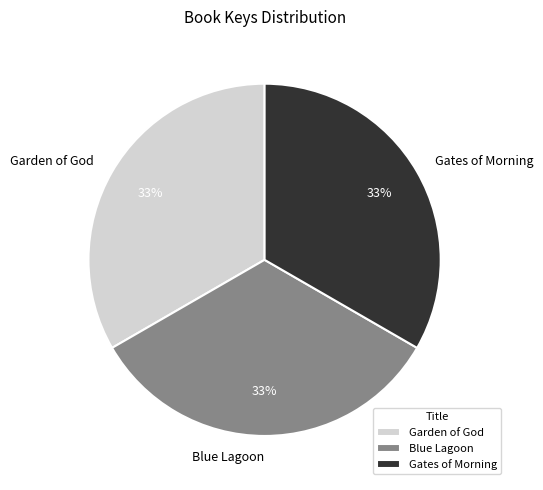

Approximately how many times larger is the value at Gates of Morning compared to Garden of God?

1.0